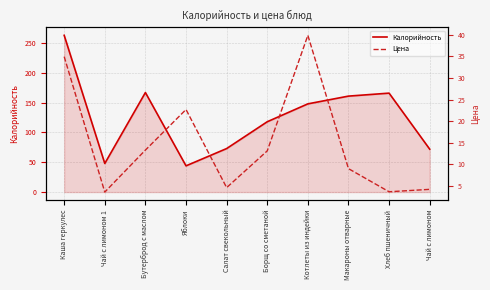

At how many categories does at least one series exceed 257?

1